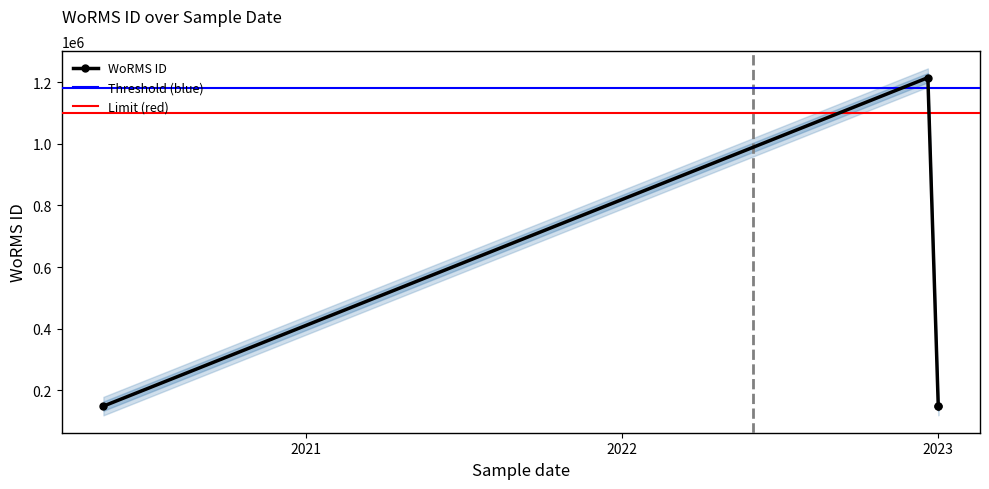

The value at 2023 is 149045. True or false?

True